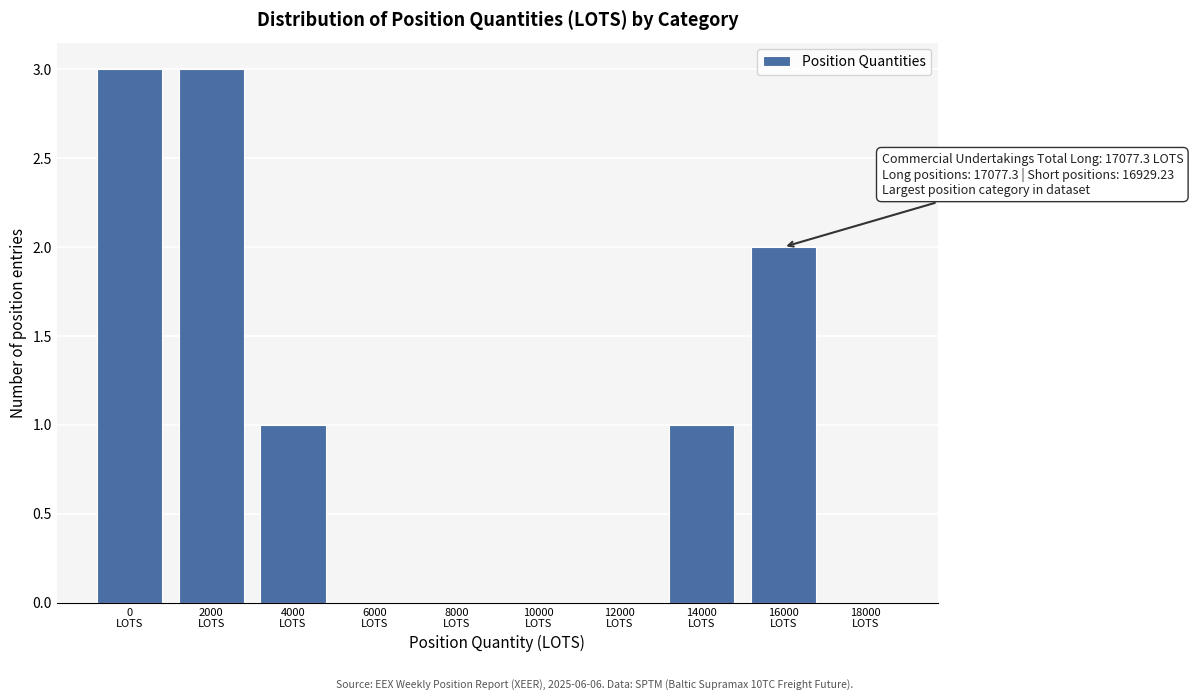

What is the maximum value shown in the chart?

3